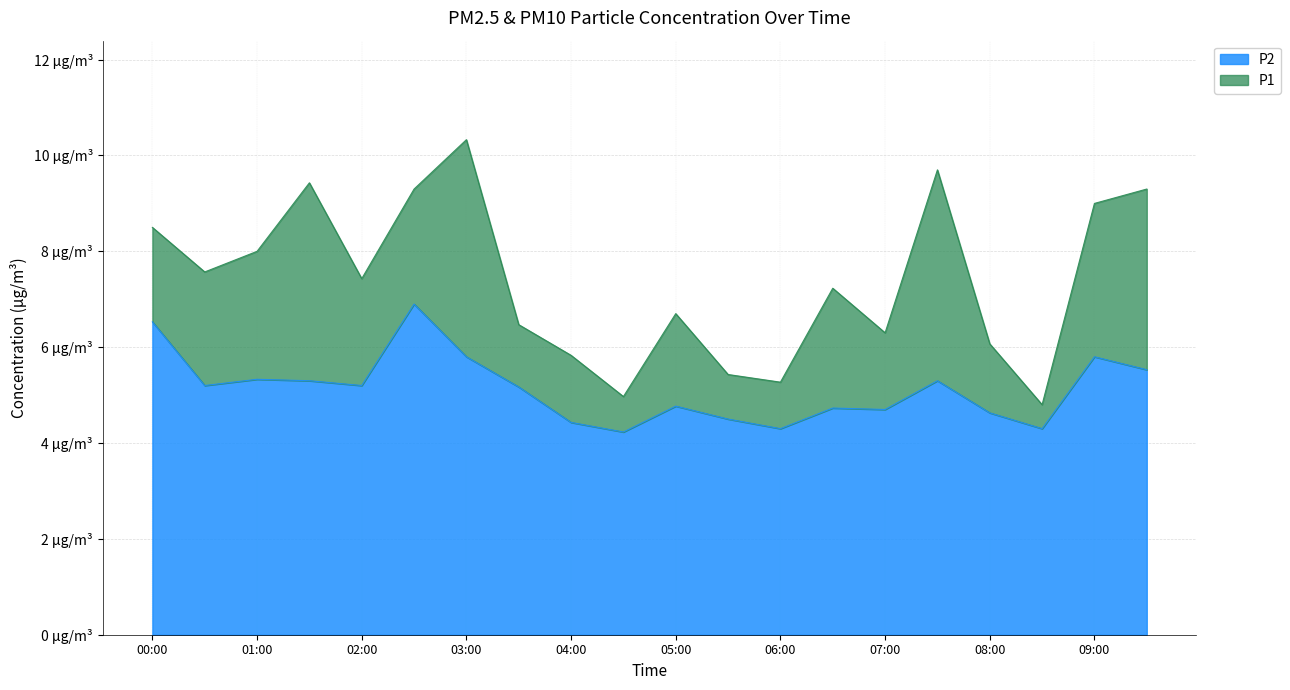

What is the label of the 2nd point from the right?

09:00